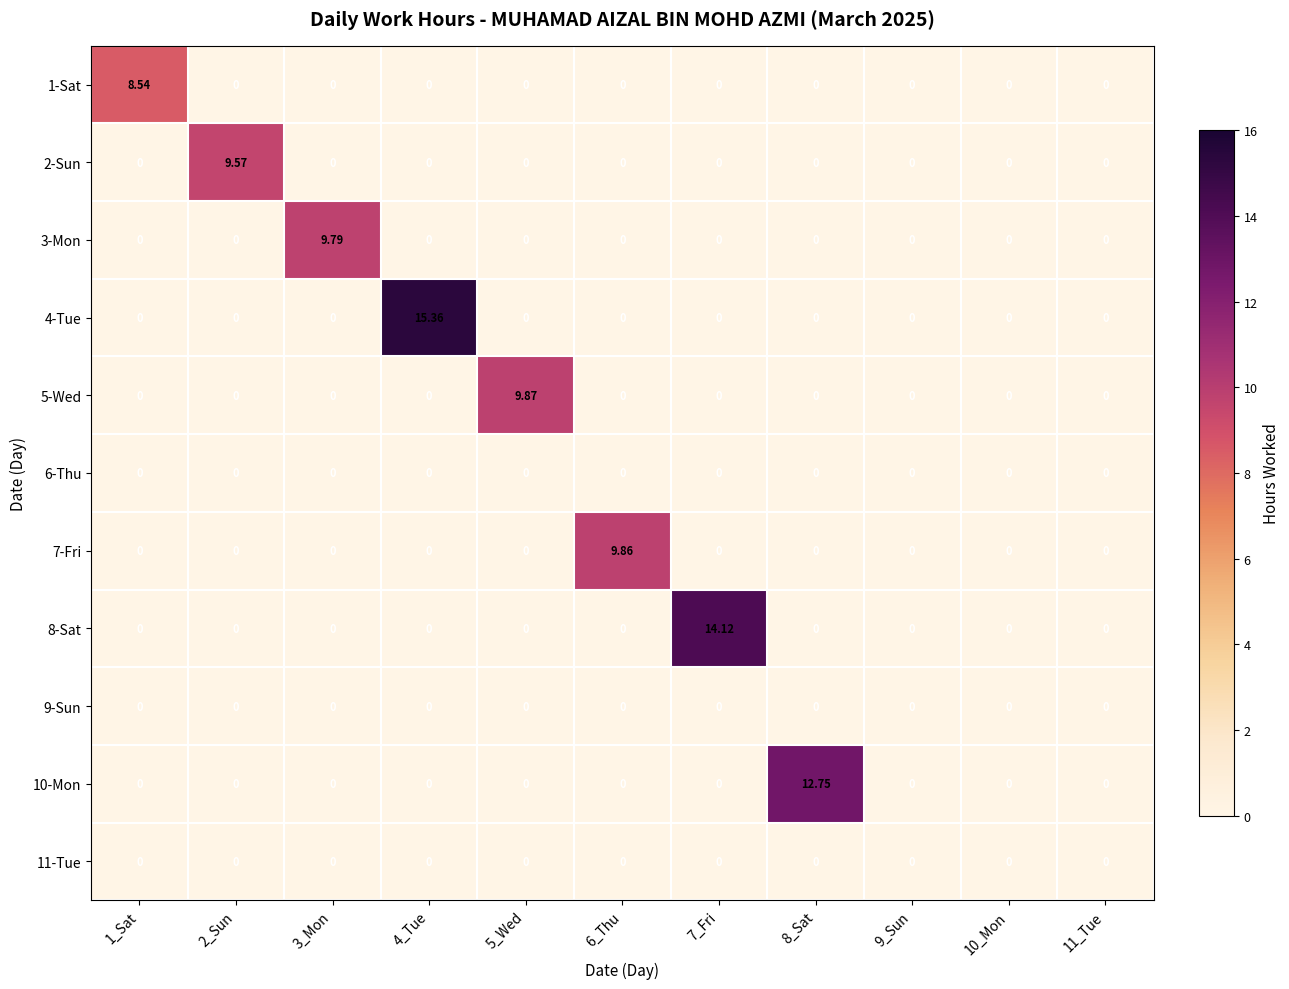

How many categories are shown in the chart?

11